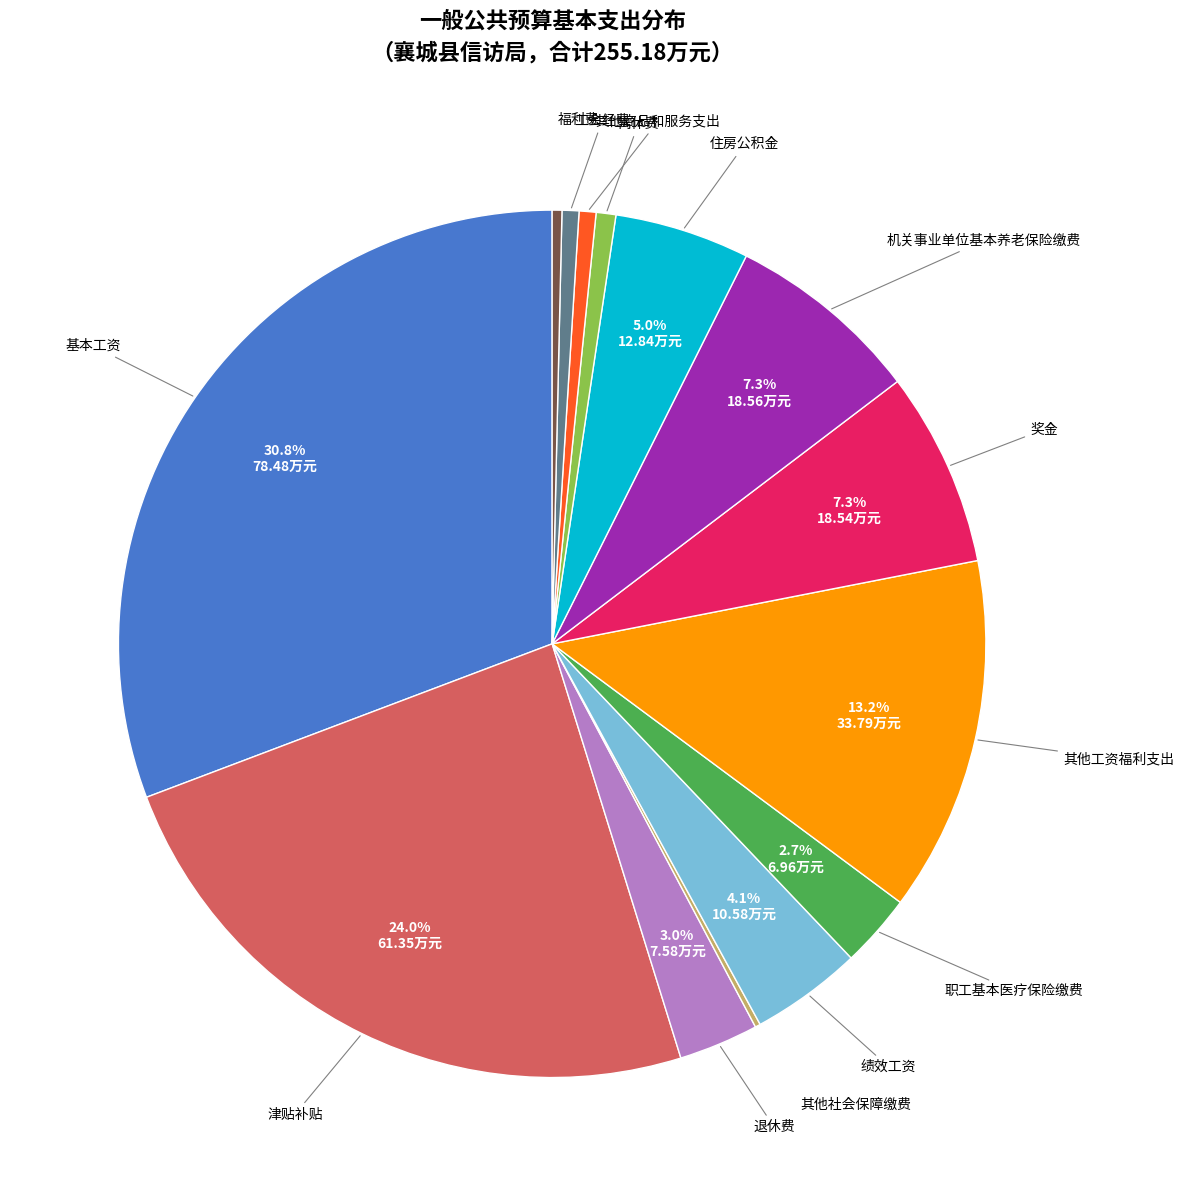

Is there any slice that represents more than half of the pie?

No